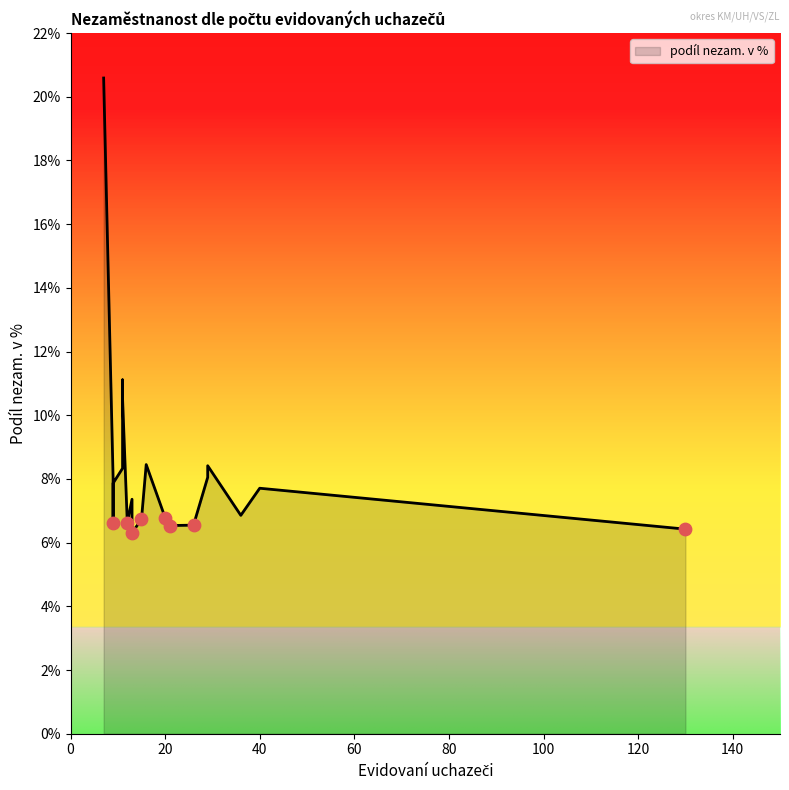

Which has a higher value, 21 or 36?

36